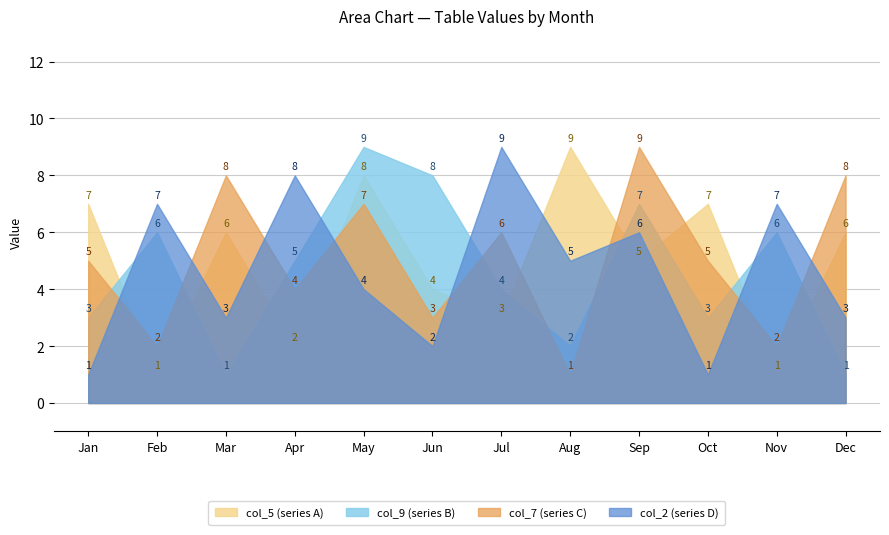

What is the spread (max minus min) of values at Jan?

6